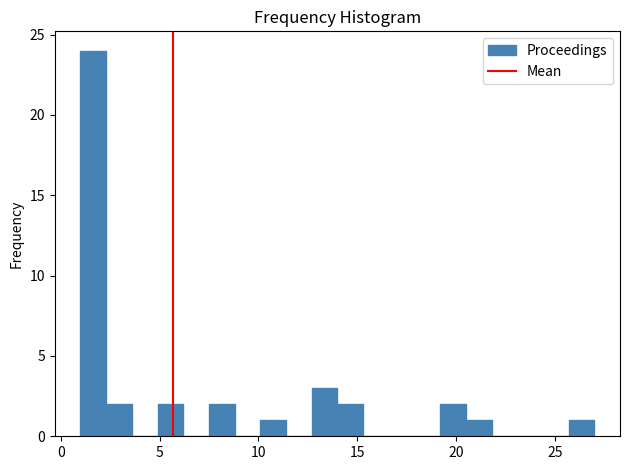

Around what value on the x-axis is the tallest bar? Give the approximate position of its centre, as read against the axis.

1.5